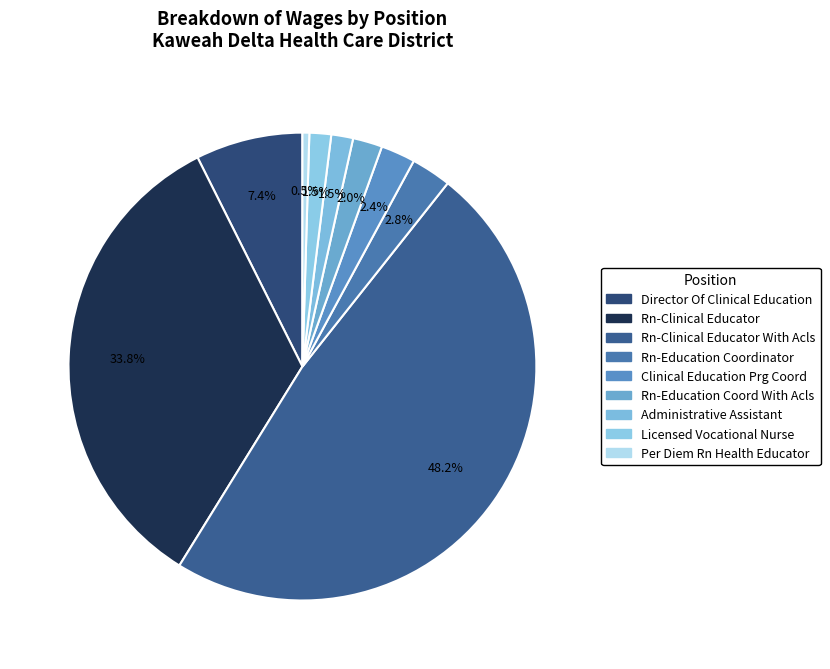

How many slices are in this pie chart?

9